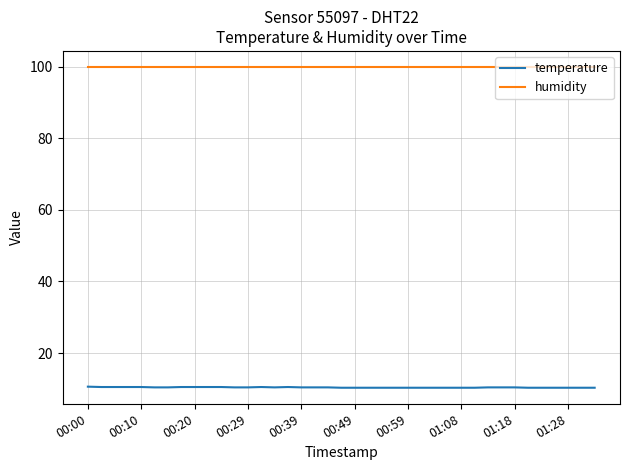

How many lines are shown in the chart?

2